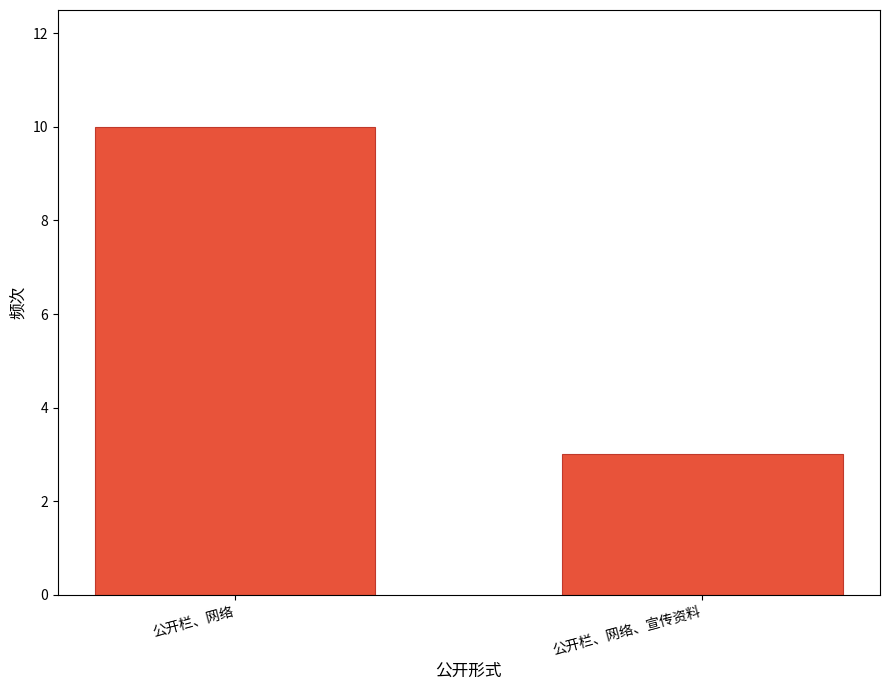

Is it true that the value at 公开栏、网络 is 10?

True